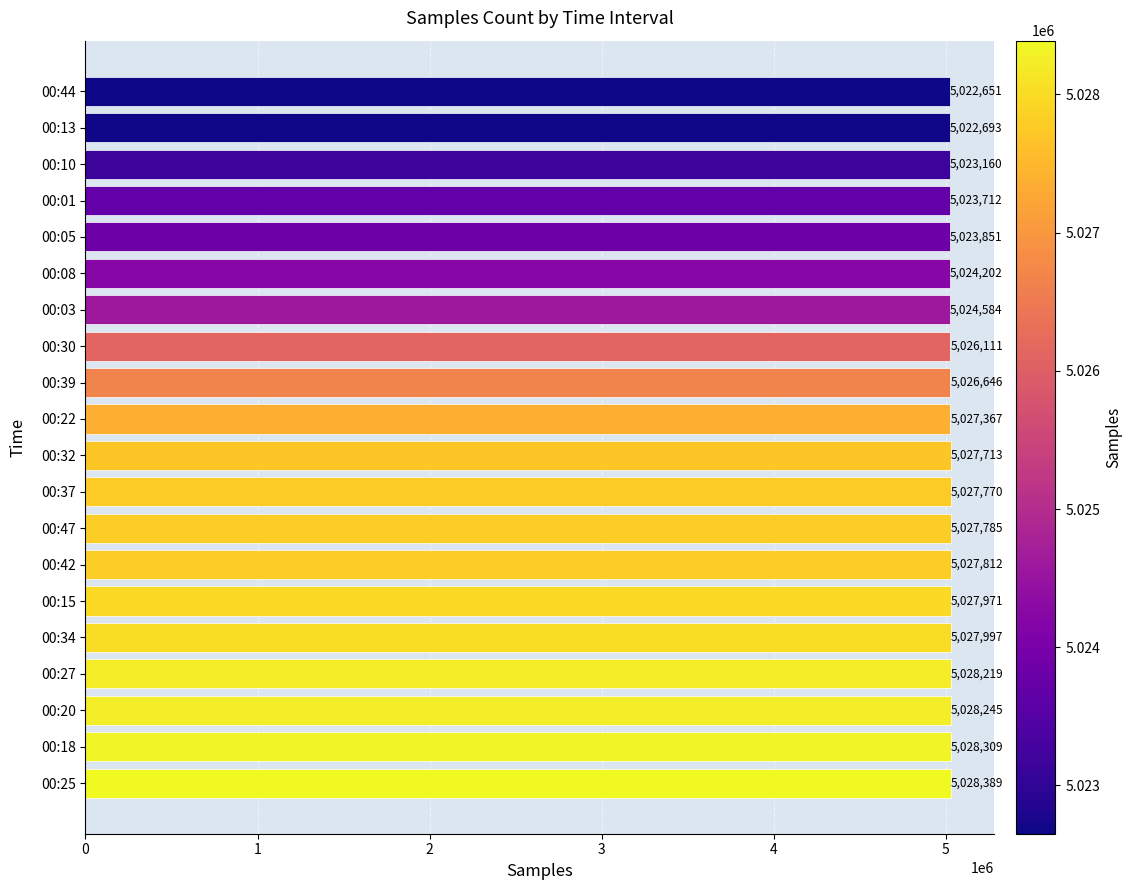

What is the smallest value displayed?

5022651